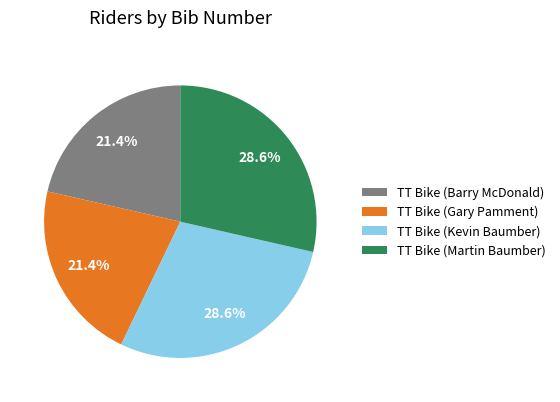

Which has a higher value, TT Bike (Barry McDonald) or TT Bike (Kevin Baumber)?

TT Bike (Kevin Baumber)